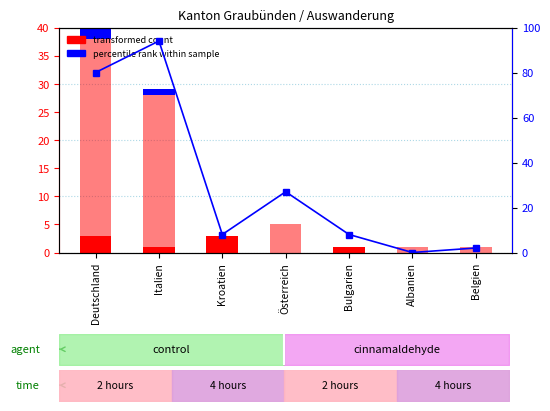

Is the value of Kurzaufenthalter (L) at Albanien greater than the value of Nicht staendig at Kroatien?

No